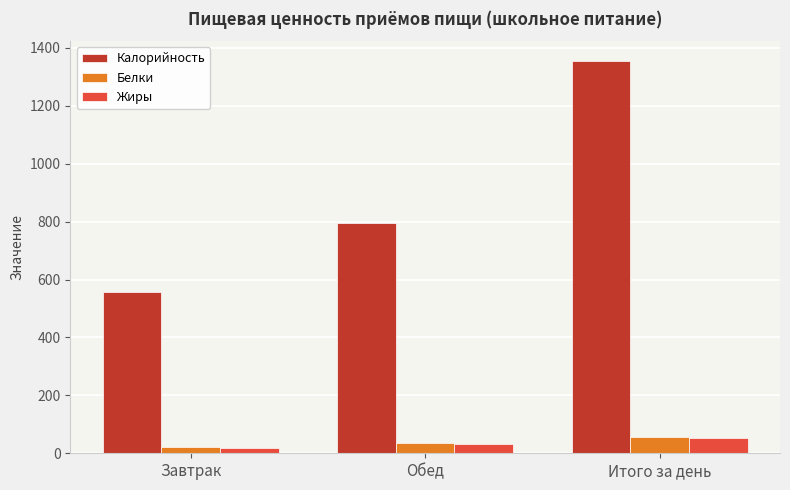

What is the label of the 3rd bar from the left?

Итого за день